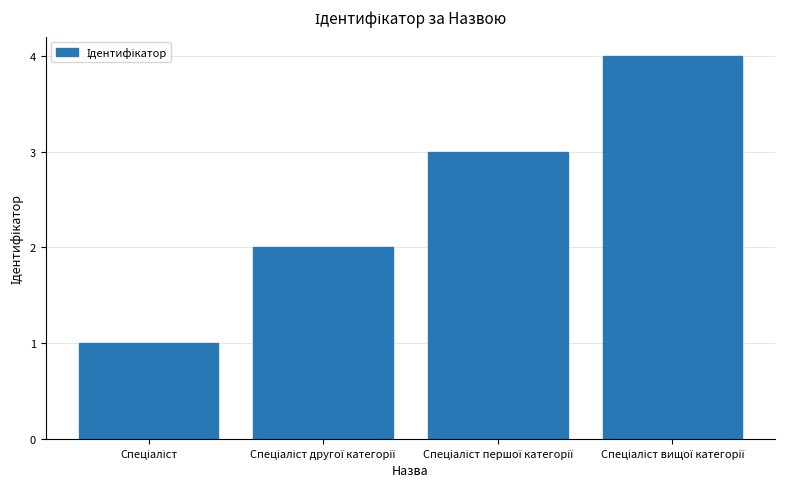

What is the greatest value displayed?

4